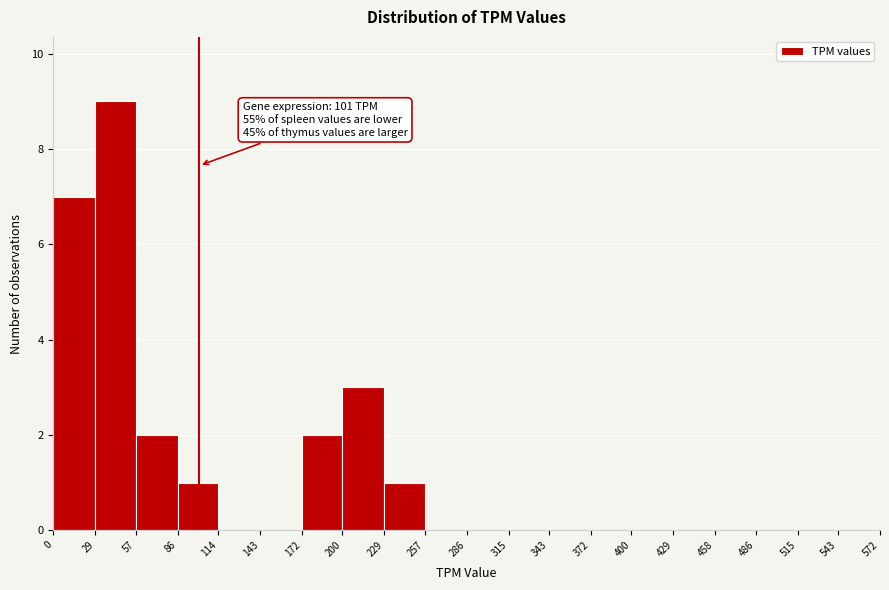

Over which range of the x-axis is the bar tallest?

29 to 57